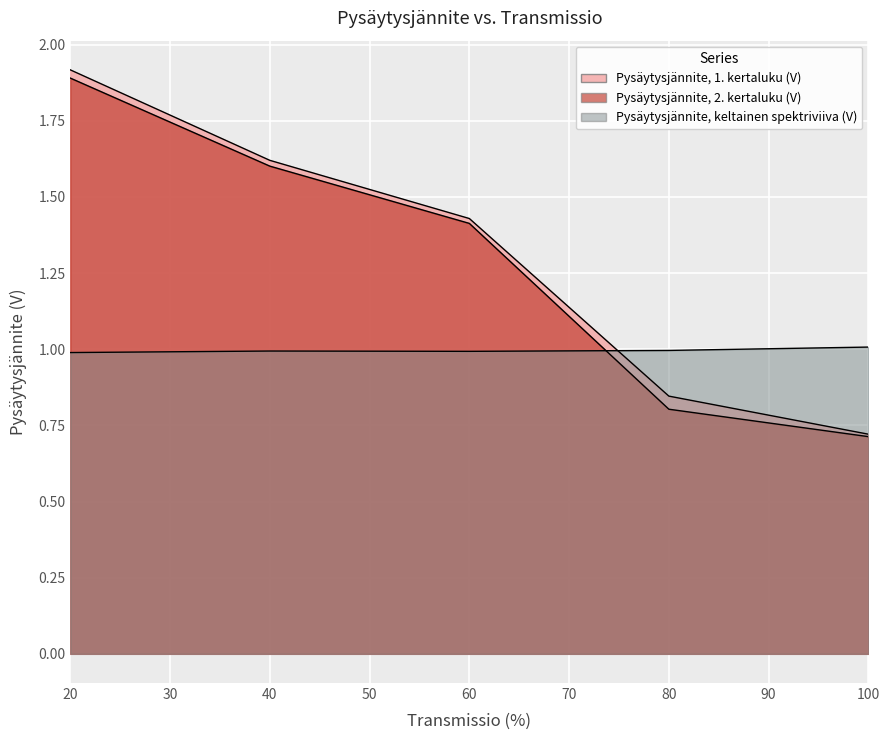

Which series has the largest total across all categories?

Pysäytysjännite, 1. kertaluku (V)